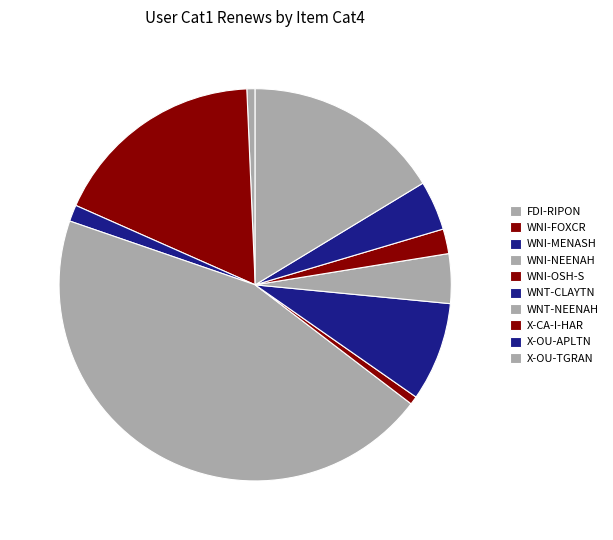

Is the sum of X-OU-TGRAN and X-CA-I-HAR greater than half?

No